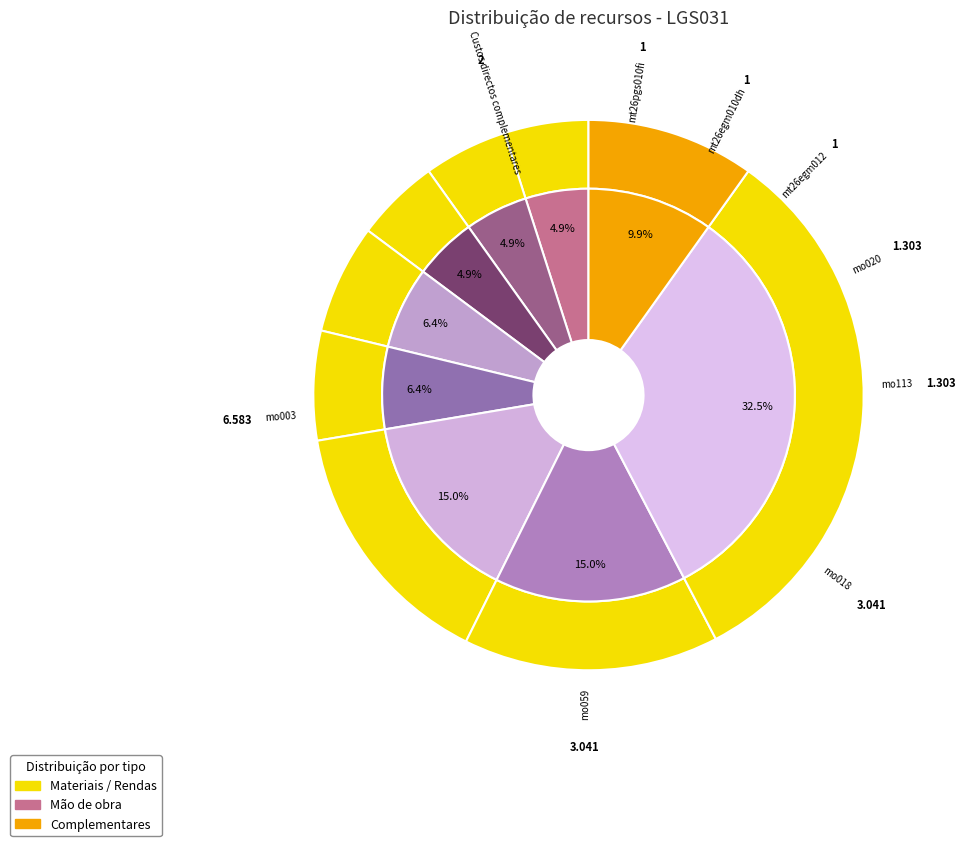

To the nearest percent, what is the difference between the largest and smallest slice percentages?

28%